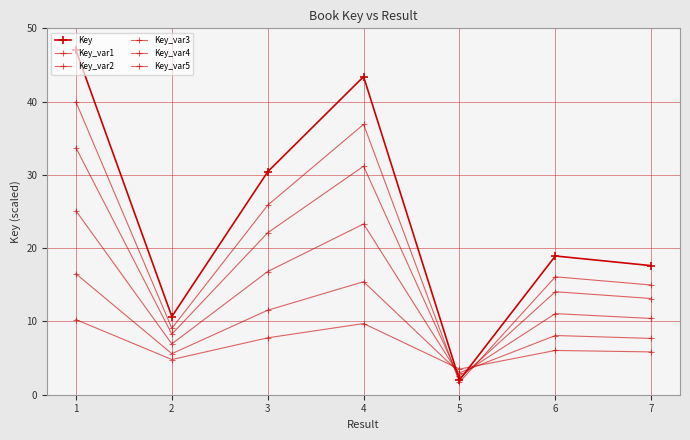

Count the number of categories in the chart.

7